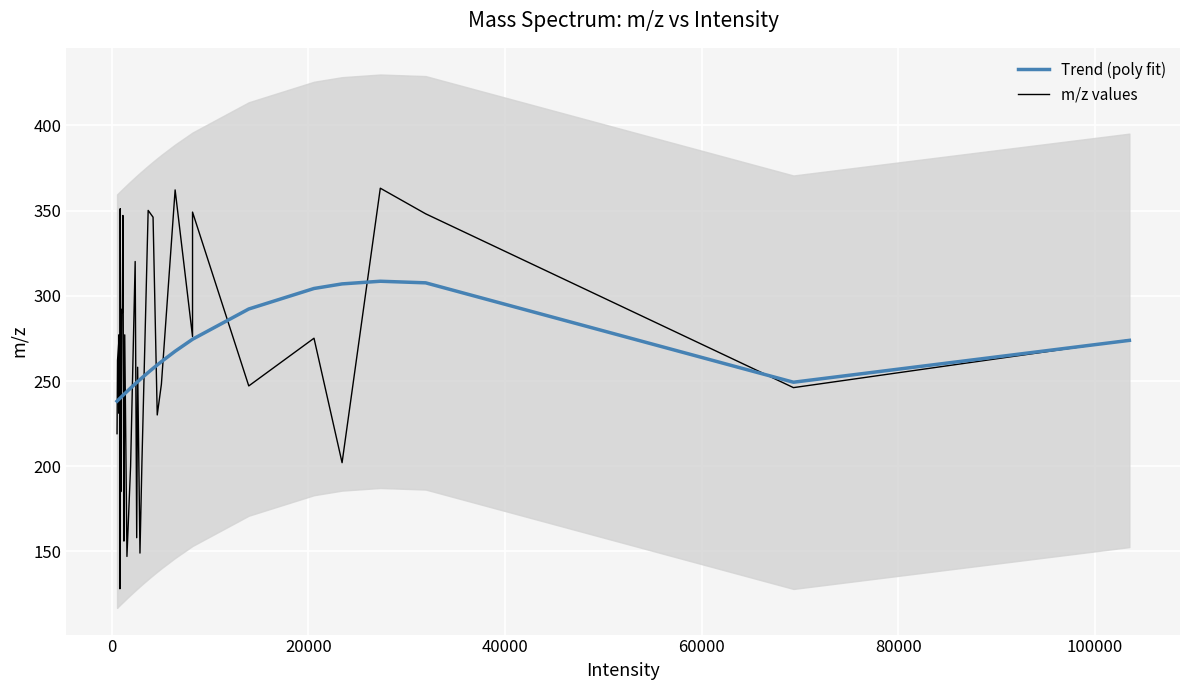

Is it true that m/z values equals 456.0 at 31?

False